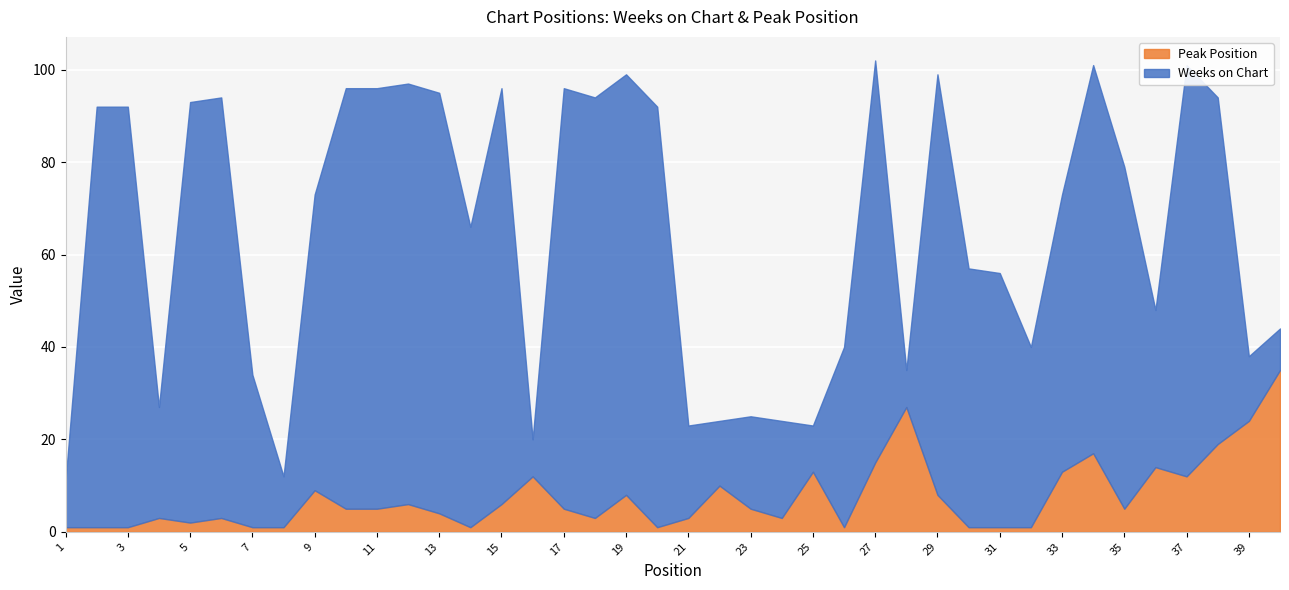

True or false: Peak Position and Weeks on Chart cross at least once.

True